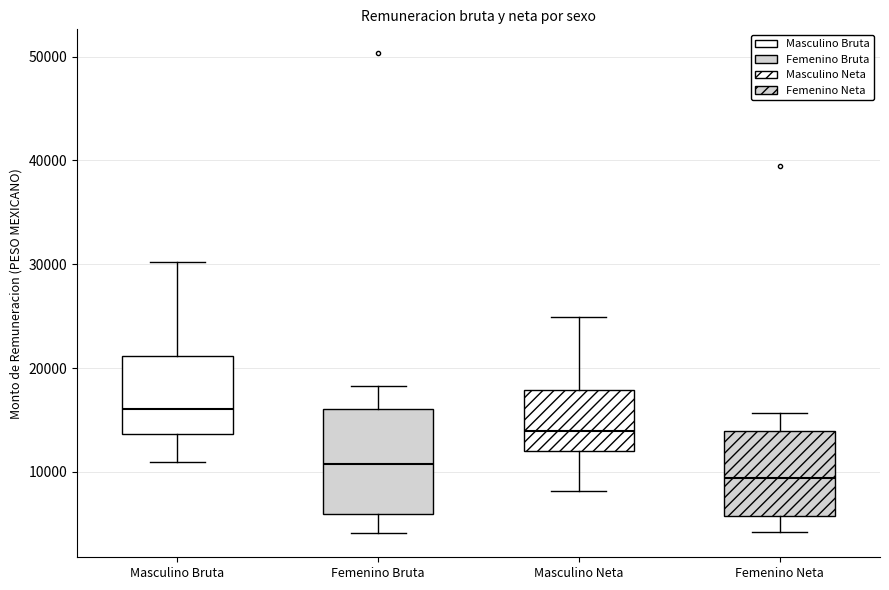

Where does the lower whisker of the box for Femenino Neta end on the y-axis? The values are not printed on the chart, so give them approximately, as read against the axis.

4000